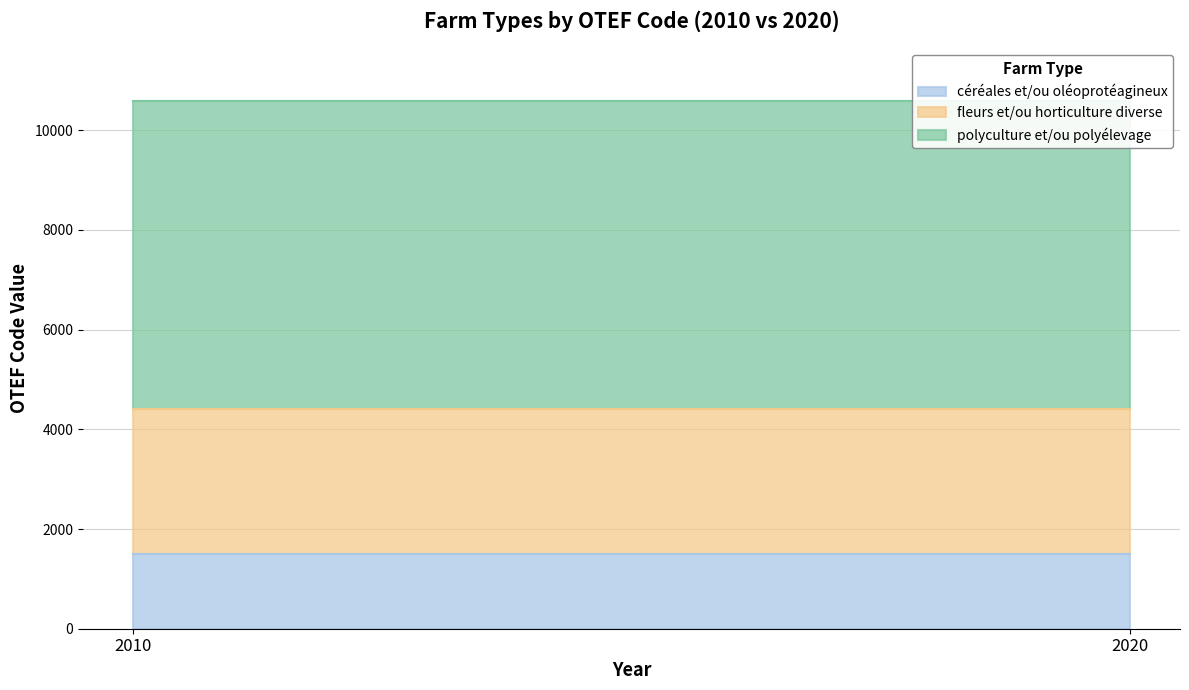

Rank the categories by céréales et/ou oléoprotéagineux value from highest to lowest.

2010, 2020